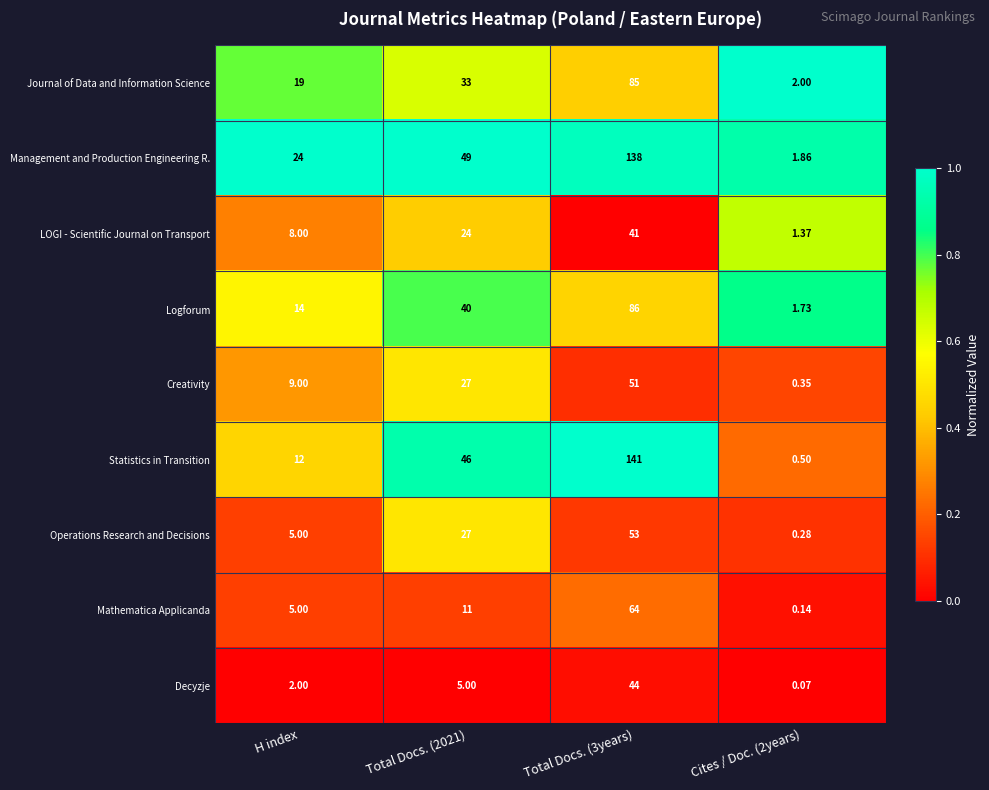

What is the spread (max minus min) of values at Total Docs. (3years)?

100.0